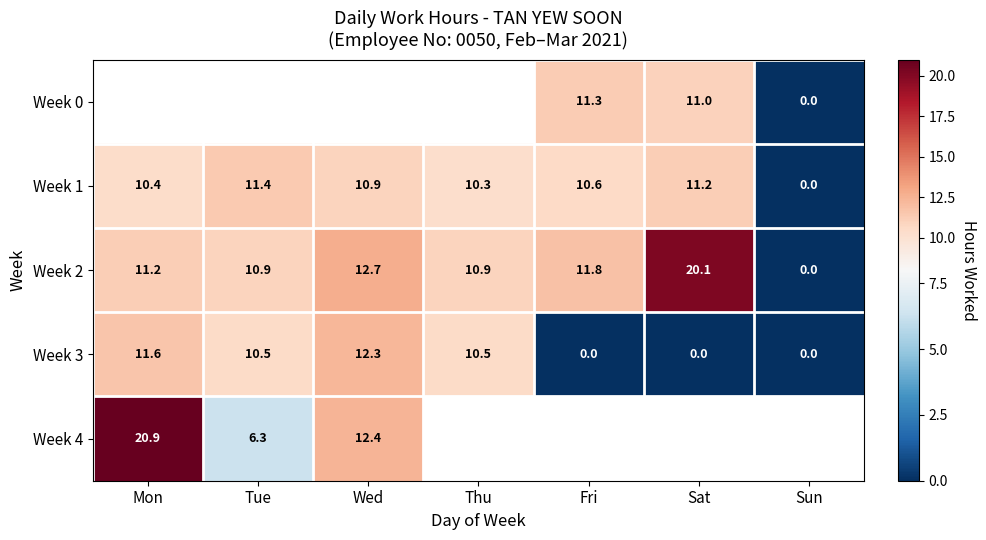

Is the value of Week 0 at Fri greater than the value of Week 1 at Fri?

Yes